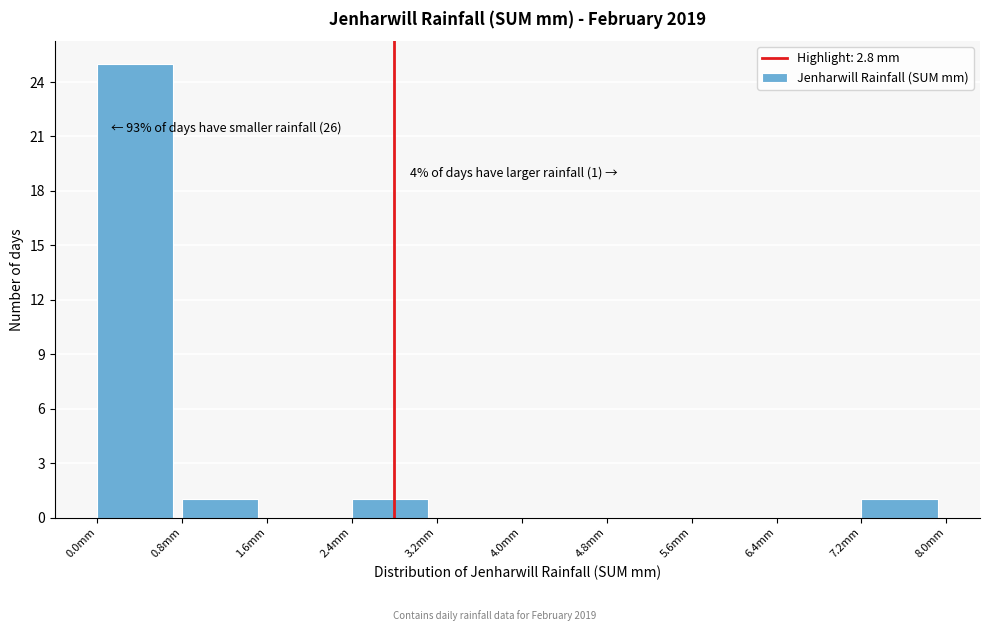

Which range on the x-axis has the tallest bar?

0.0 to 0.8